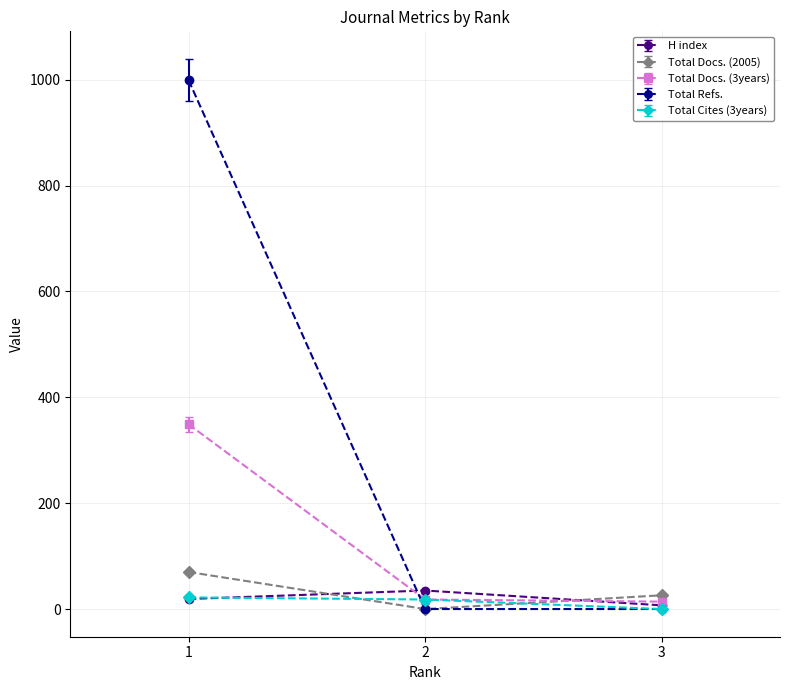

Between 1 and 2, which series saw the biggest shift?

Total Refs.